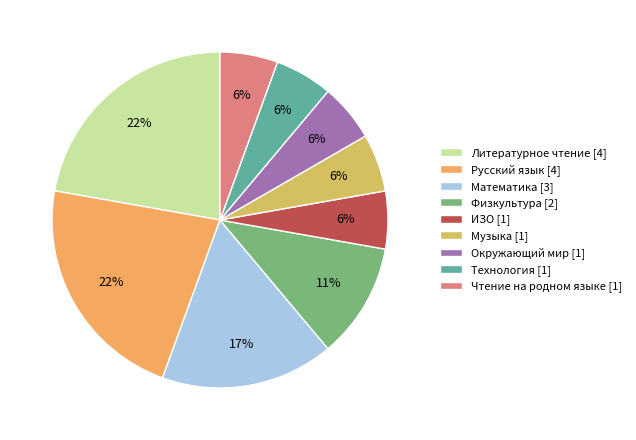

Combined, do ИЗО and Чтение на родном языке account for over 50%?

No